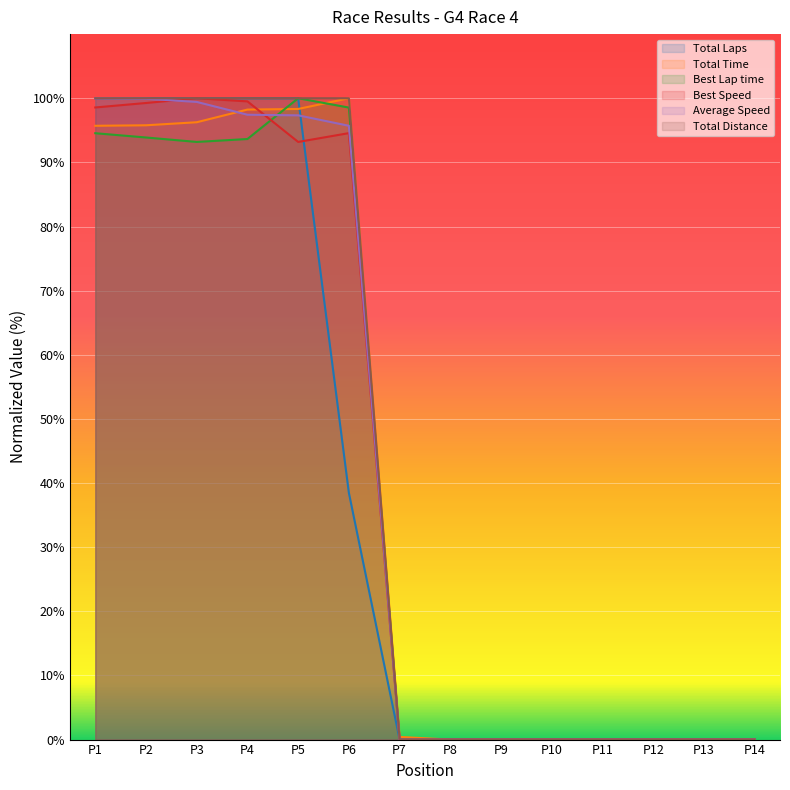

How many lines are shown in the chart?

6